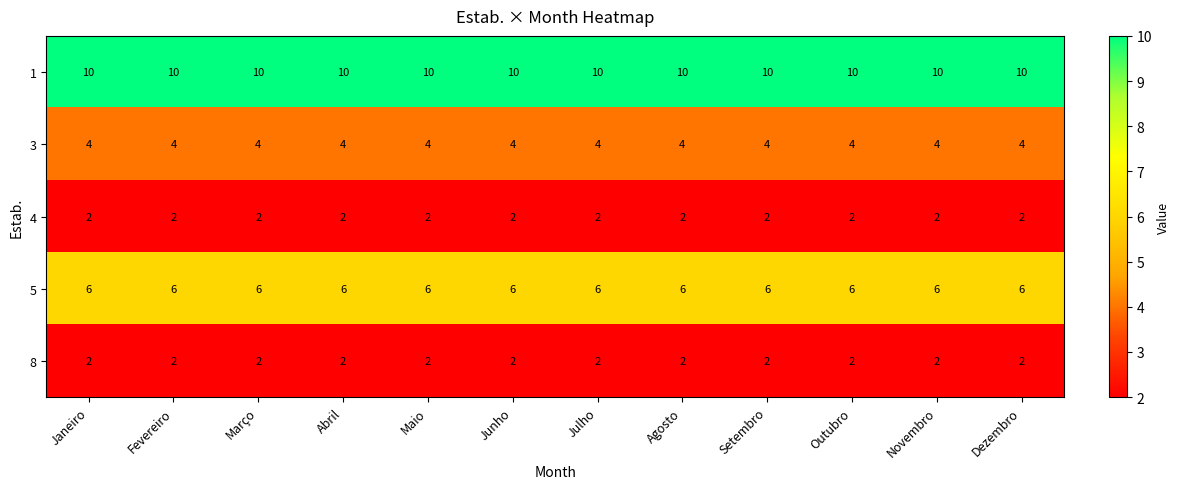

What is the average value of the 1 series?

10